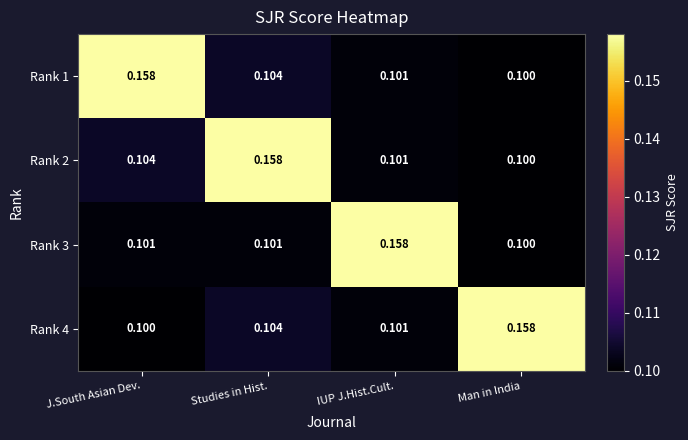

What is the spread (max minus min) of values at Man in India?

0.1